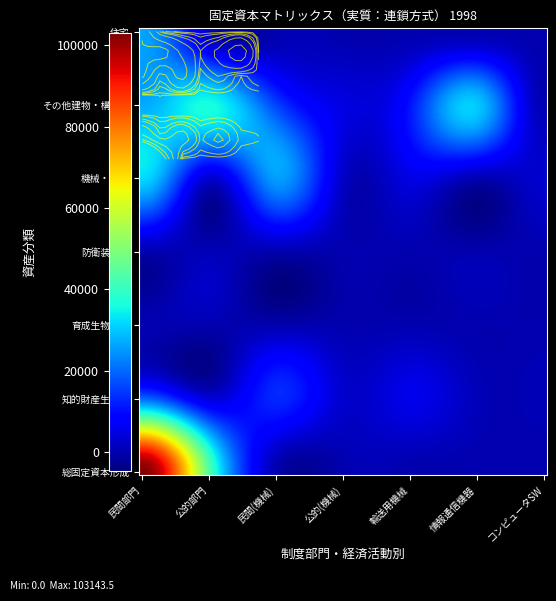

What is the difference between the second highest and minimum values in the 機械・設備 series?

25484.9